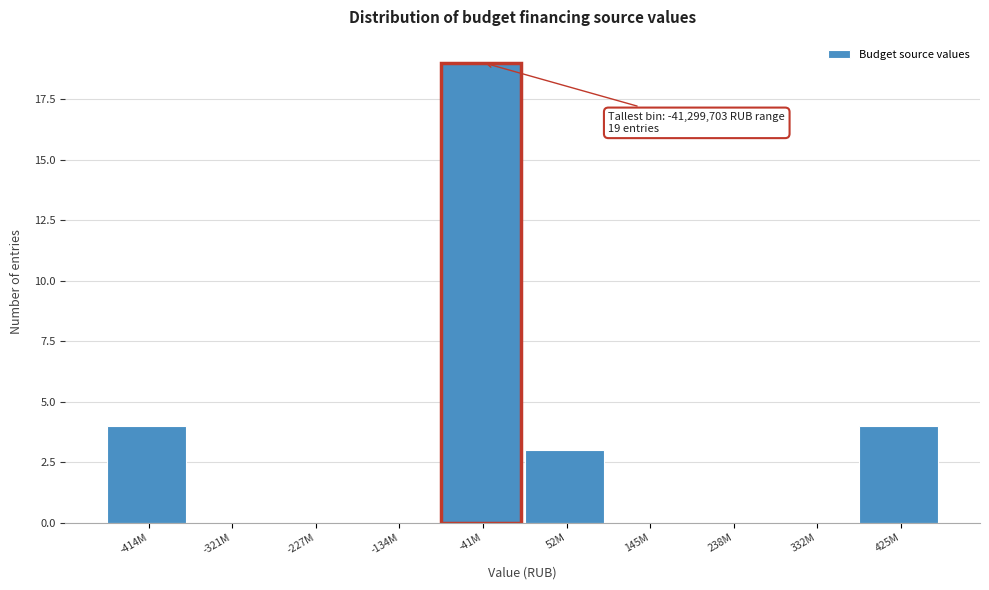

Reading left to right, transcribe all the data shown in this chart.

-414M=4	-321M=0	-227M=0	-134M=0	-41M=19	52M=3	145M=0	238M=0	332M=0	425M=4